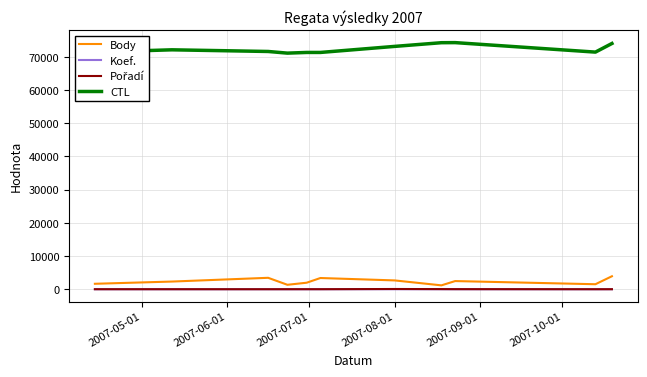

What is the maximum value shown in the chart?

74274